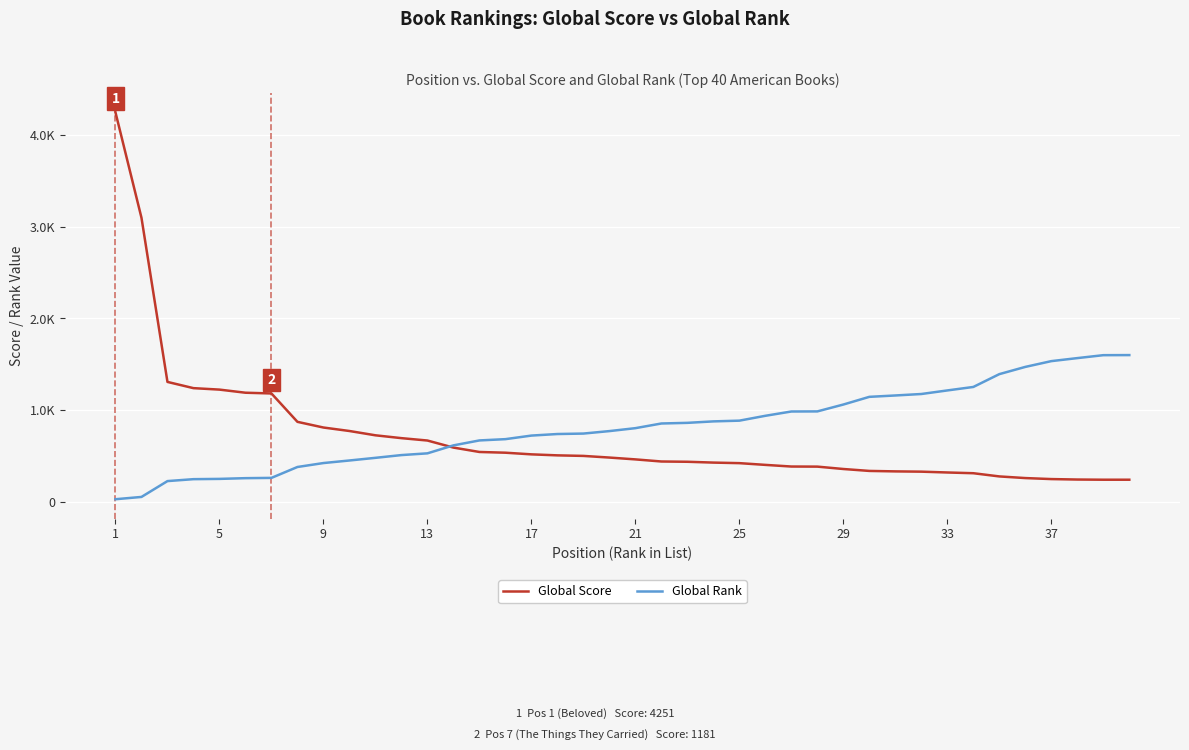

Reading right to left, what are all the values shown in this chart?

Global Score: 239	239	241	246	257	275	310	318	327	330	335	356	382	383	401	420	426	435	438	461	481	499	505	516	534	542	590	667	693	724	771	809	871	1181	1189	1223	1239	1307	3100	4251
Global Rank: 1600	1599	1567	1534	1471	1392	1252	1214	1175	1159	1144	1060	985	984	937	884	876	860	853	802	770	743	738	721	682	668	614	527	508	478	449	421	378	259	256	248	245	224	51	26